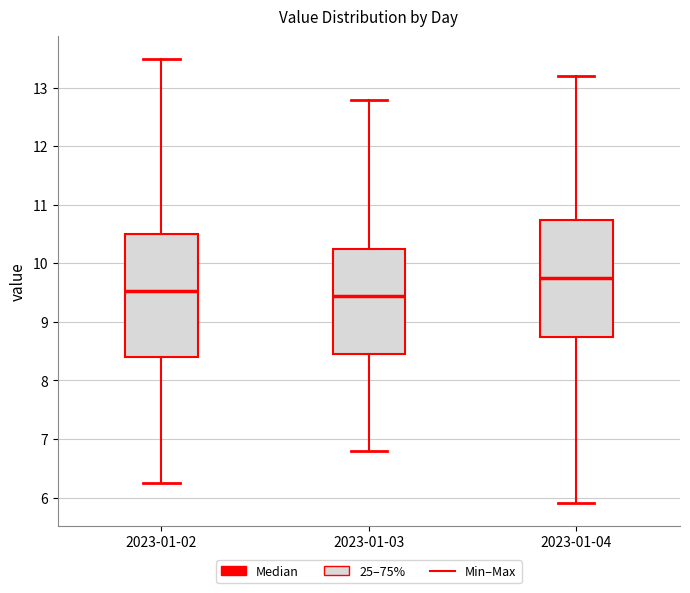

Reading left to right, transcribe this box plot: for each box, give where its median line is, the range the box spans, and where its two whiskers end, as read against the y-axis. The values are not printed on the chart, so give them approximately, as read against the axis.

2023-01-02: median 9.5, box 8.4 to 10.5, whiskers 6.3 to 13.5
2023-01-03: median 9.5, box 8.5 to 10.3, whiskers 6.8 to 12.8
2023-01-04: median 9.8, box 8.8 to 10.8, whiskers 5.9 to 13.2